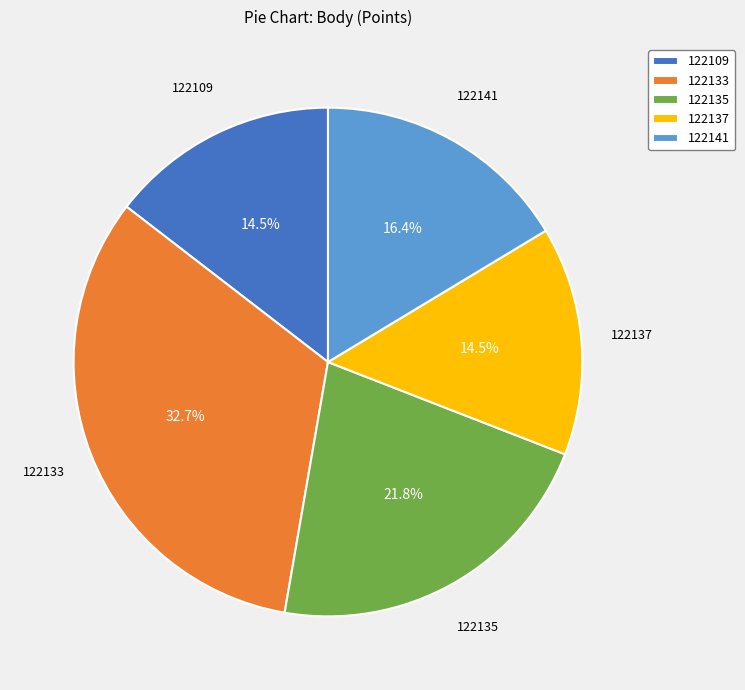

What portion of the pie excludes 122109?

85.5%